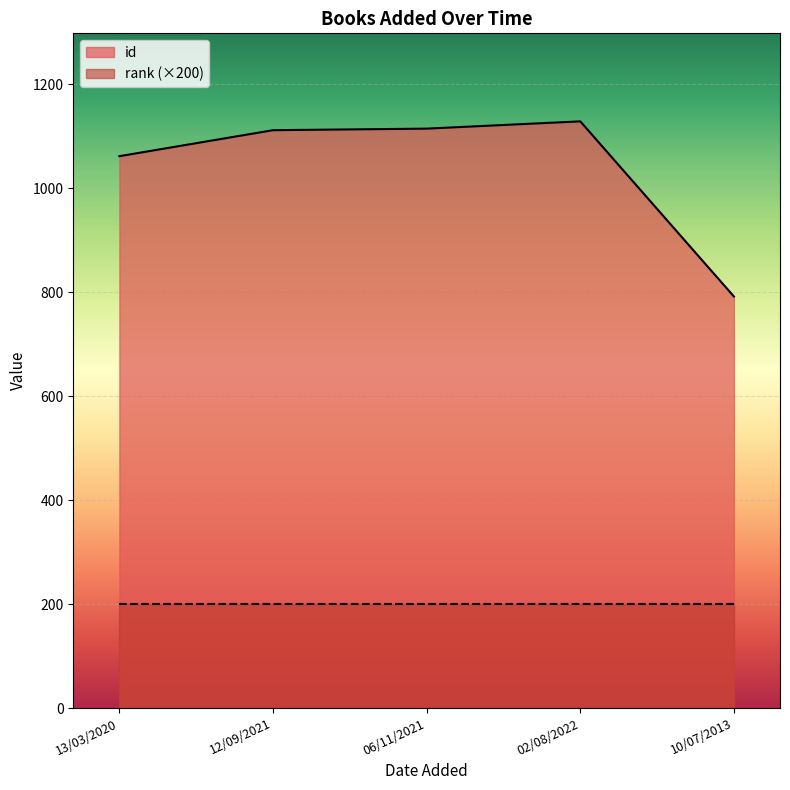

Read the value at 10/07/2013, to the nearest 10.

790